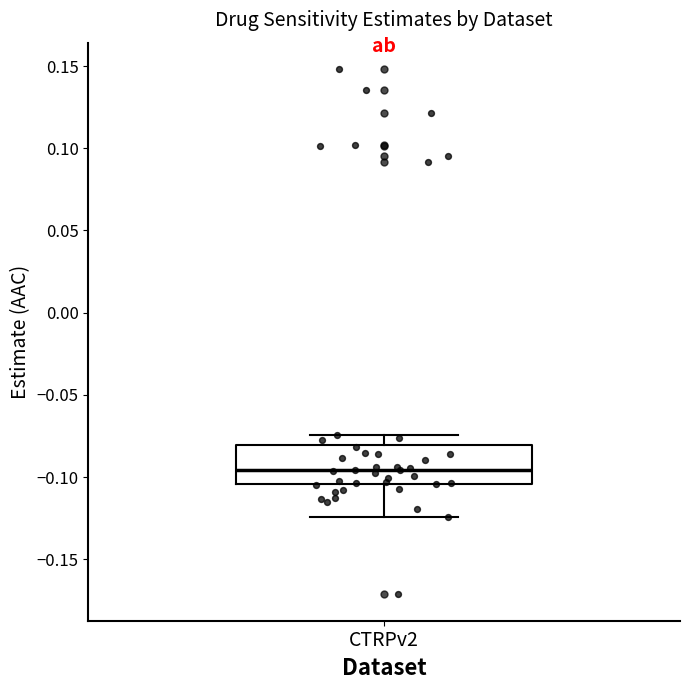

Transcribe this box plot: give where the median line is, the range the box spans, and where the two whiskers end, as read against the y-axis. The values are not printed on the chart, so give them approximately, as read against the axis.

median -0.095, box -0.105 to -0.080, whiskers -0.125 to -0.075